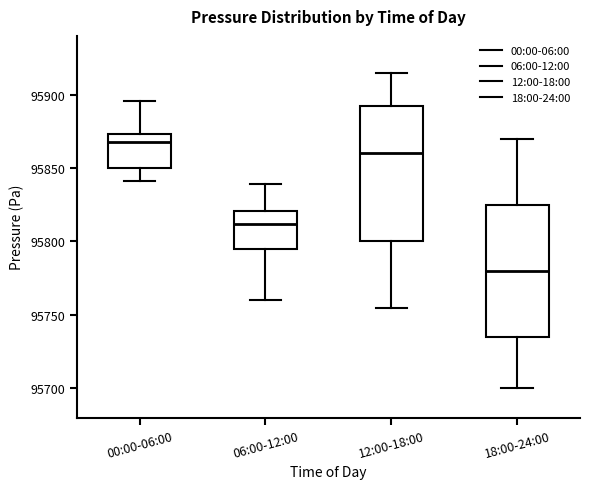

Reading left to right, read every box against the y-axis: the position of its median line, the range the box covers, and the ends of its whiskers. The values are not printed on the chart, so give them approximately, as read against the axis.

00:00-06:00: median 95870, box 95850 to 95875, whiskers 95840 to 95895
06:00-12:00: median 95810, box 95795 to 95820, whiskers 95760 to 95840
12:00-18:00: median 95860, box 95800 to 95890, whiskers 95755 to 95915
18:00-24:00: median 95780, box 95735 to 95825, whiskers 95700 to 95870